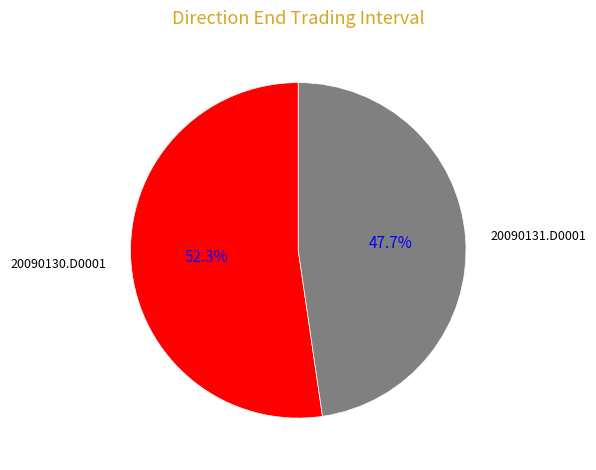

Which slice is the smallest?

20090131.D0001